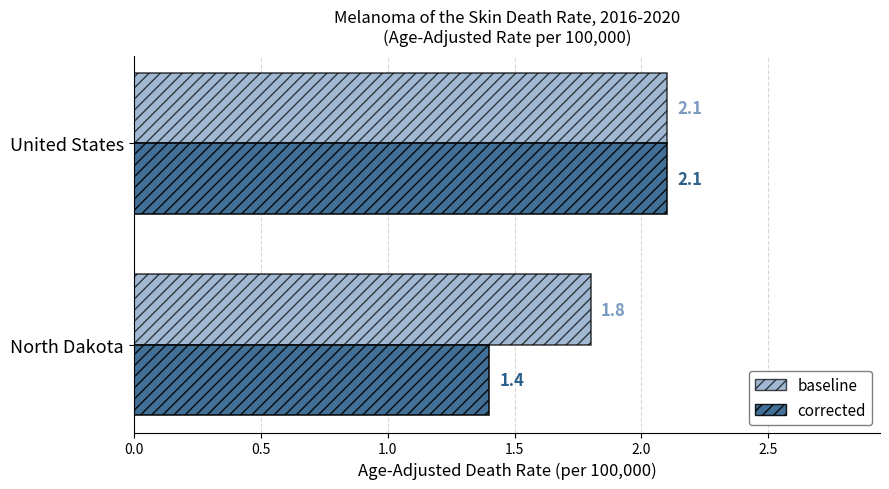

List the series in order of their overall mean, lowest first.

corrected, baseline